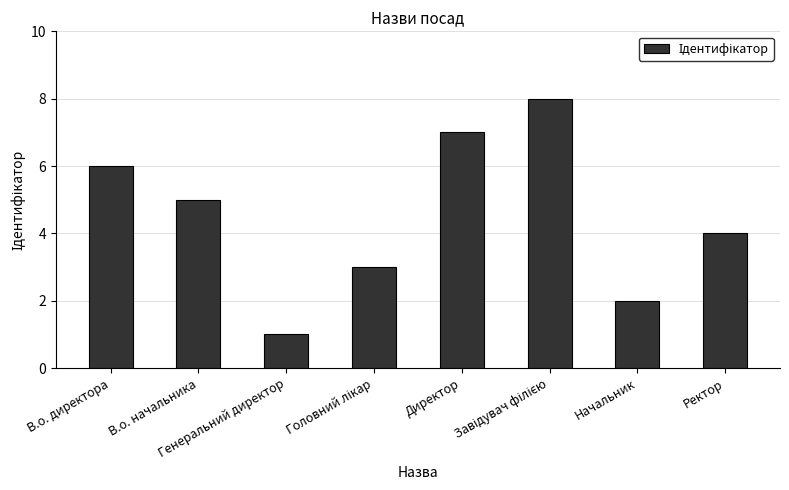

What is the maximum value shown in the chart?

8